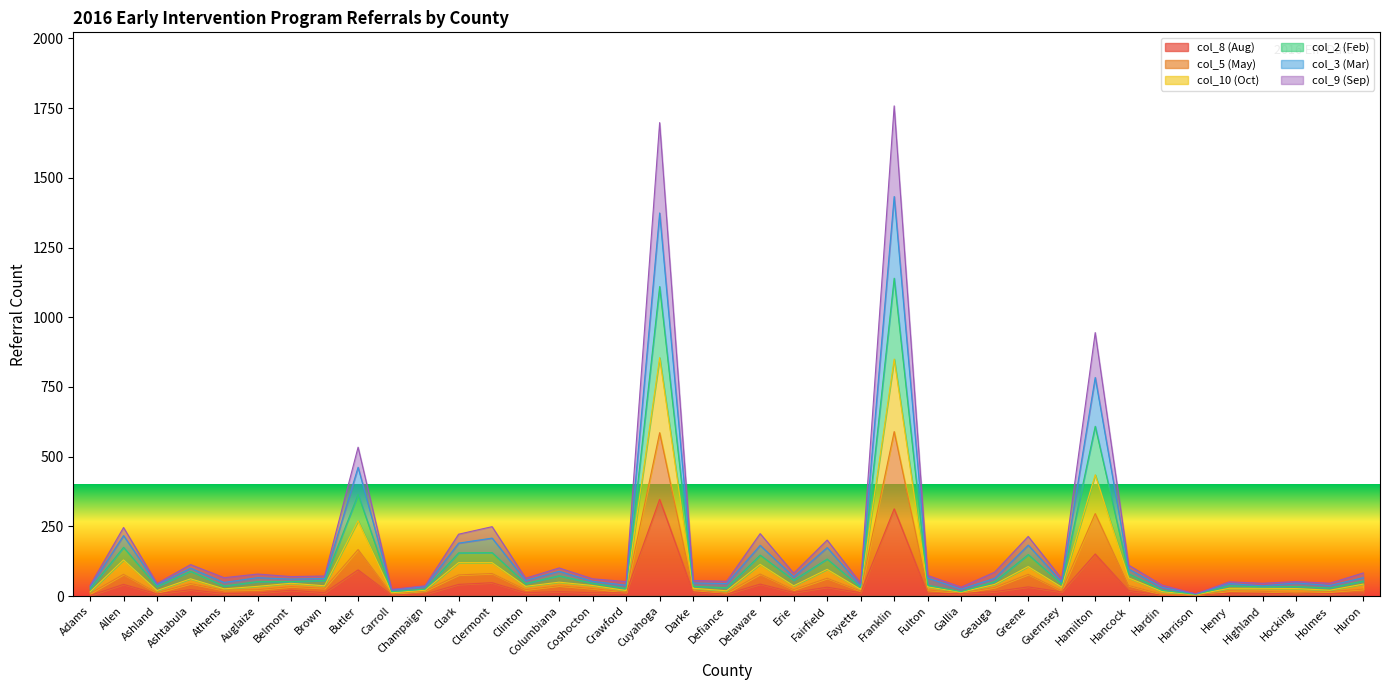

What are all the series names shown in the legend?

col_8 (Aug), col_5 (May), col_10 (Oct), col_2 (Feb), col_3 (Mar), col_9 (Sep)